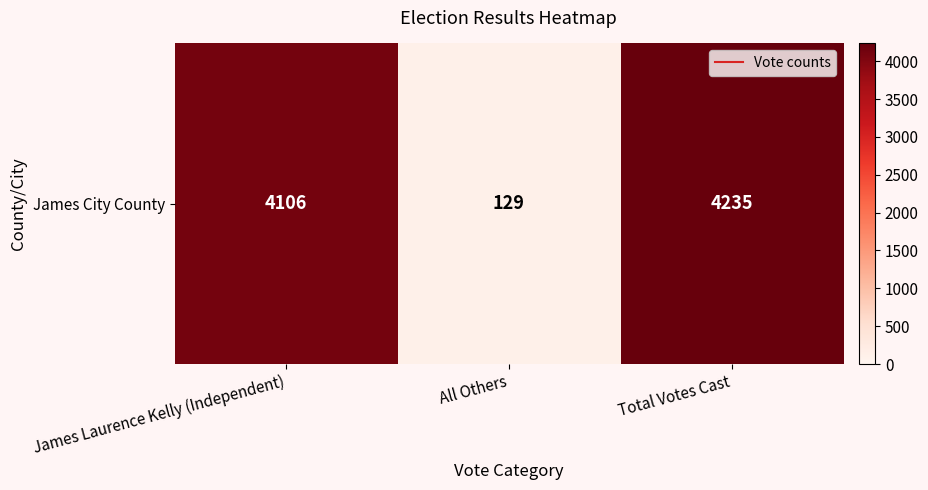

What is the sum of the values at James Laurence Kelly (Independent) and All Others?

4235